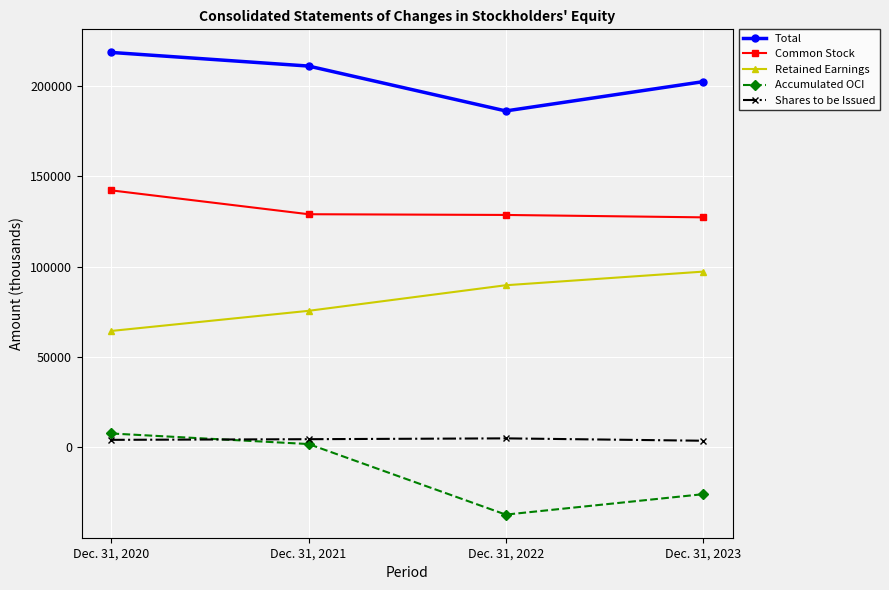

Is the value of Accumulated OCI at Dec. 31, 2022 greater than the value of Retained Earnings at Dec. 31, 2022?

No